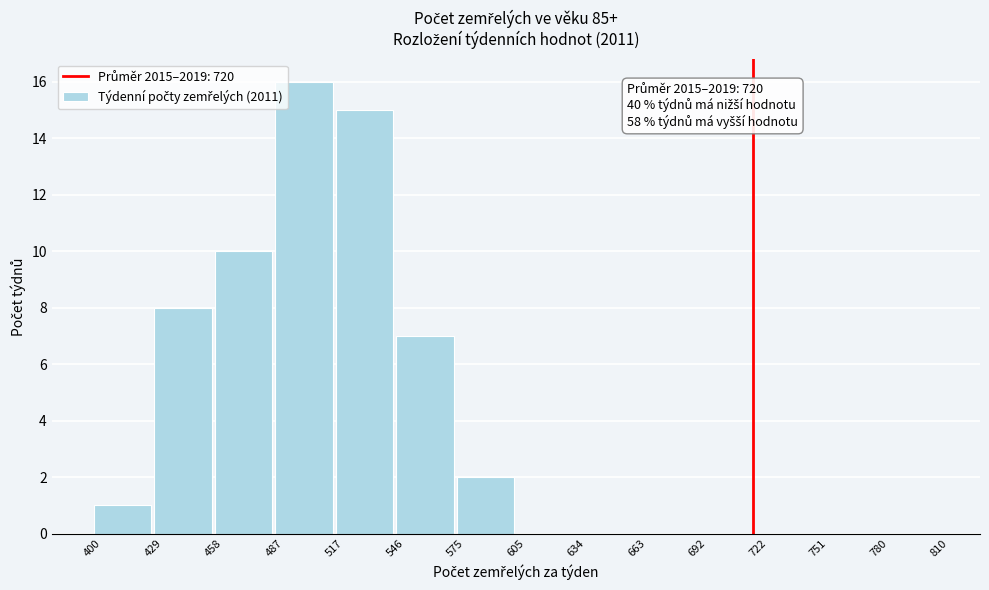

Over which range of the x-axis is the bar tallest?

487 to 517